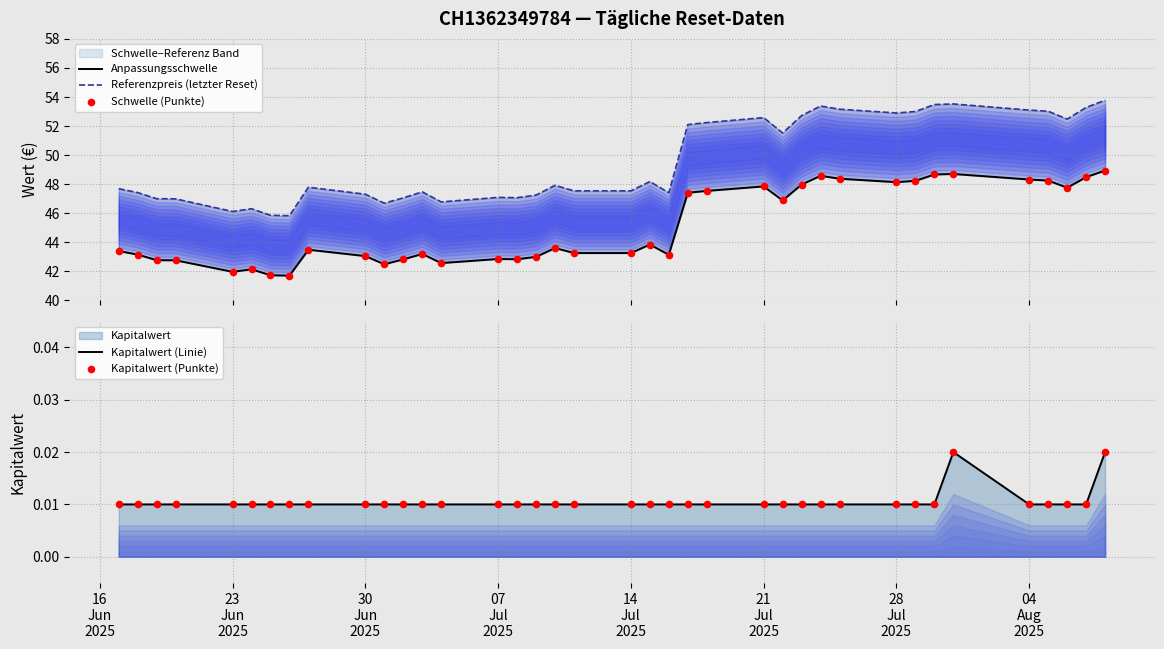

What is the total value across all series at 28
Jul
2025?

129.3